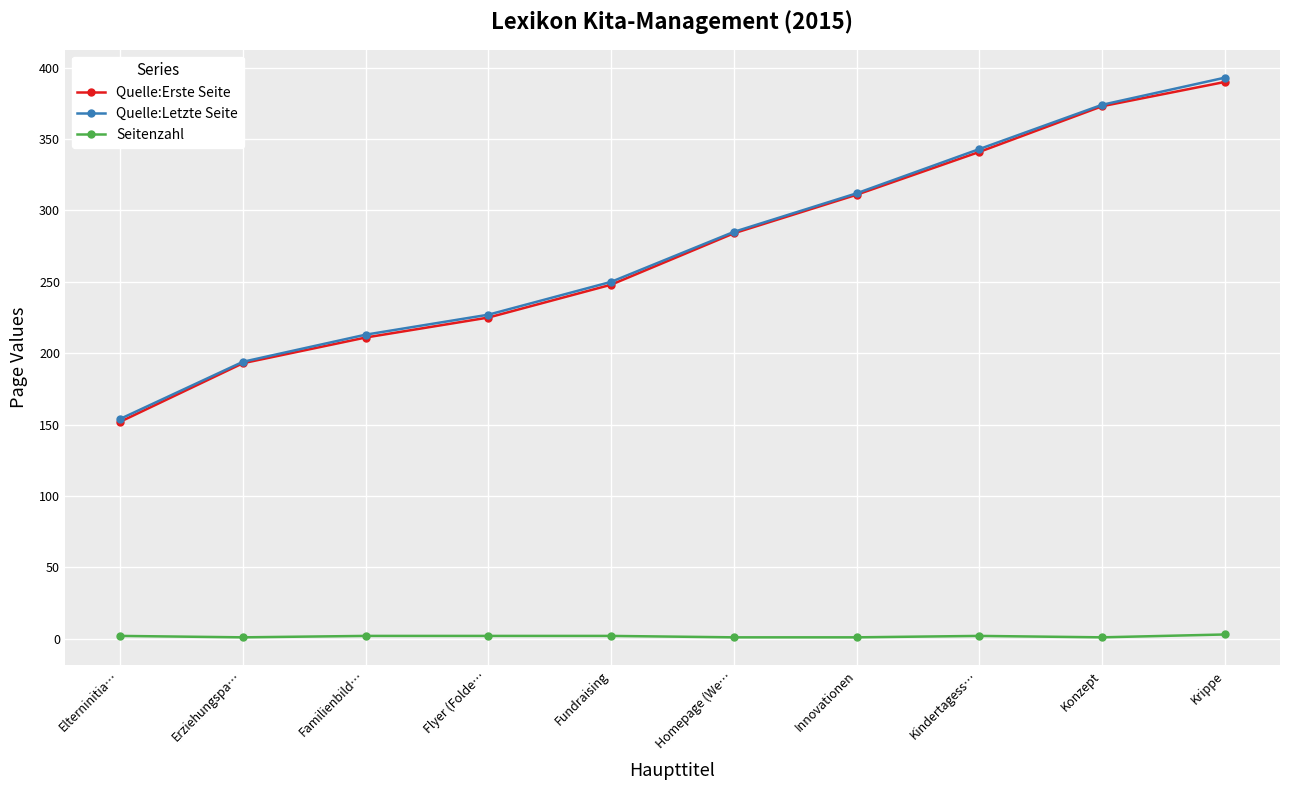

True or false: Quelle:Erste Seite and Quelle:Letzte Seite cross at least once.

False